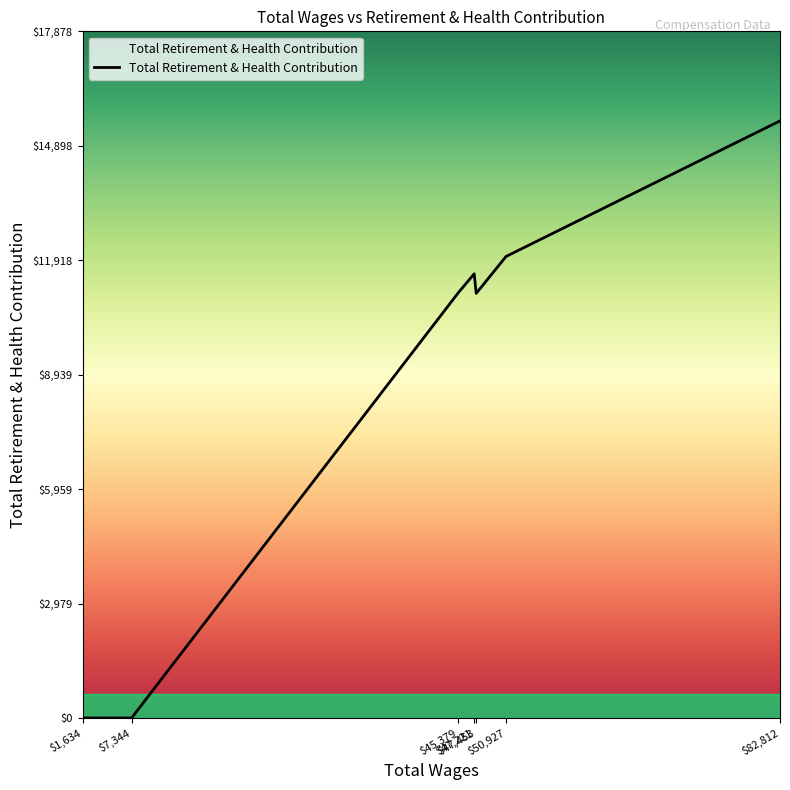

What is the difference between the maximum and minimum values?

15546.4